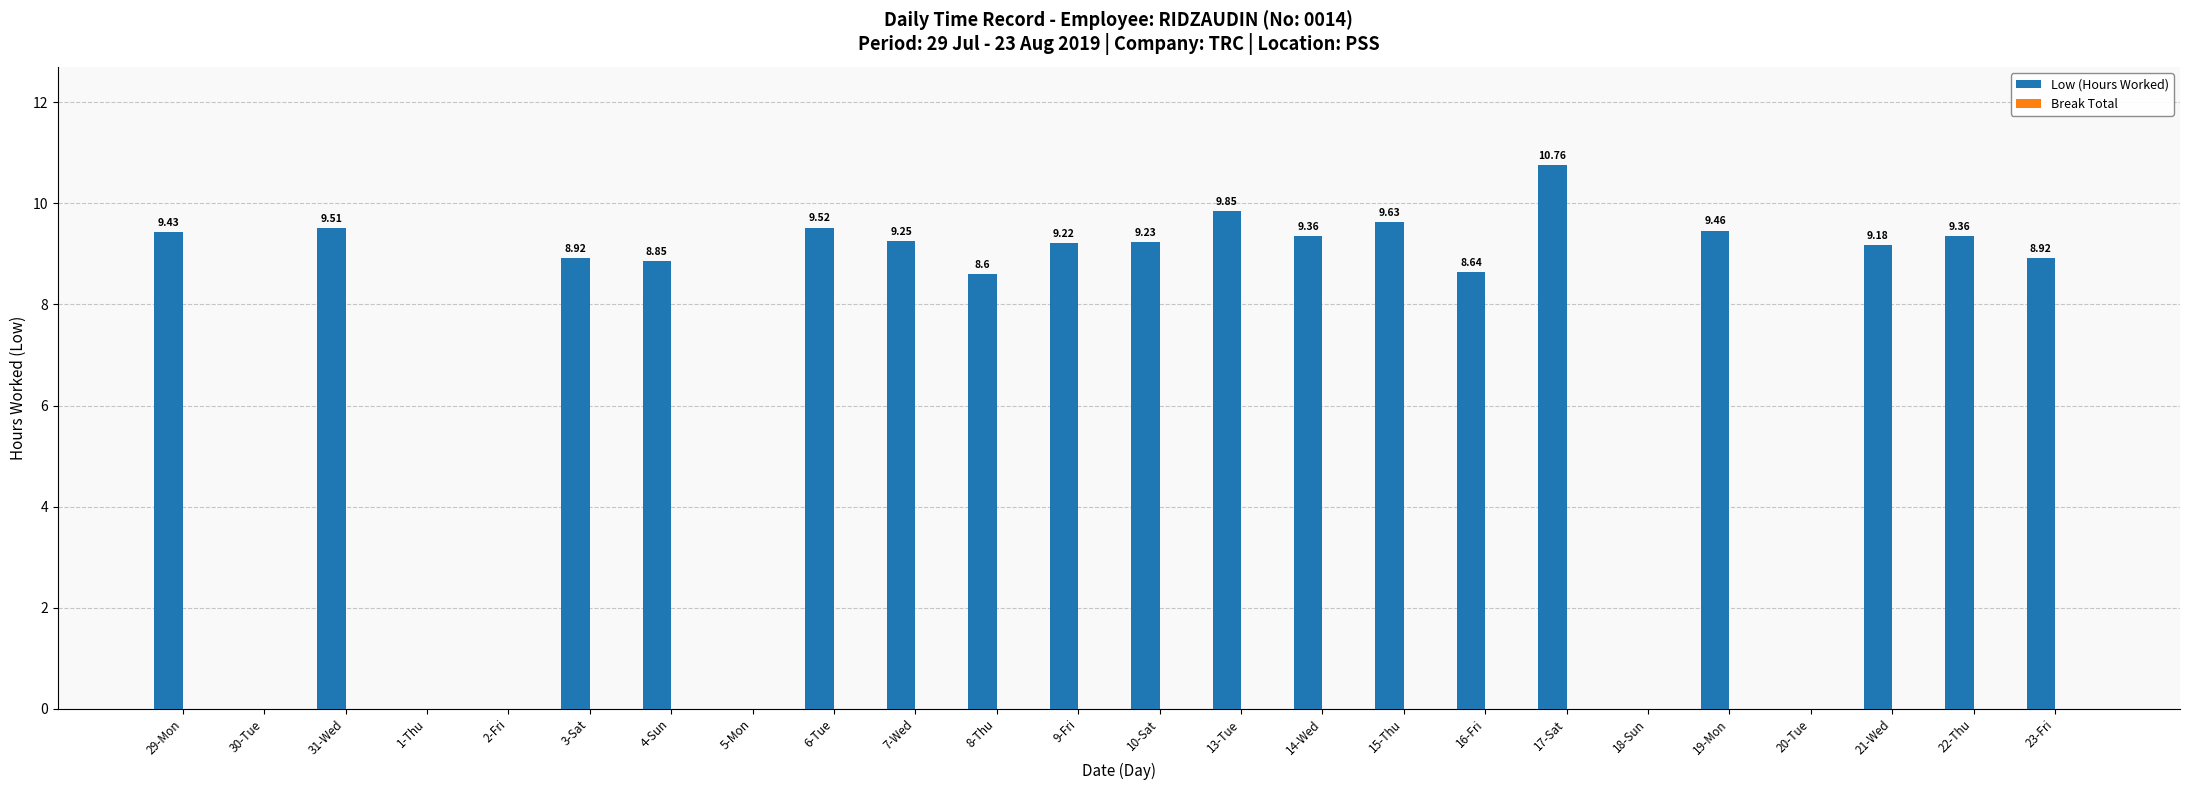

What is the sum of the values at 30-Tue and 16-Fri?

8.6